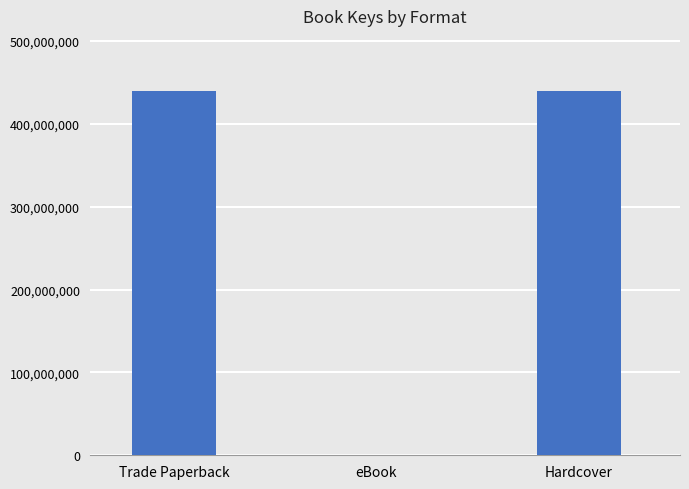

What is the maximum value shown in the chart?

440268821